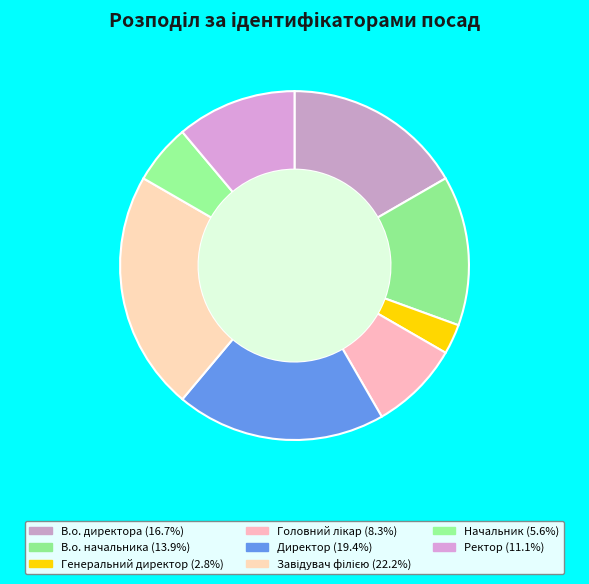

Rank the categories by value from highest to lowest.

Завідувач філією, Директор, В.о. директора, В.о. начальника, Ректор, Головний лікар, Начальник, Генеральний директор